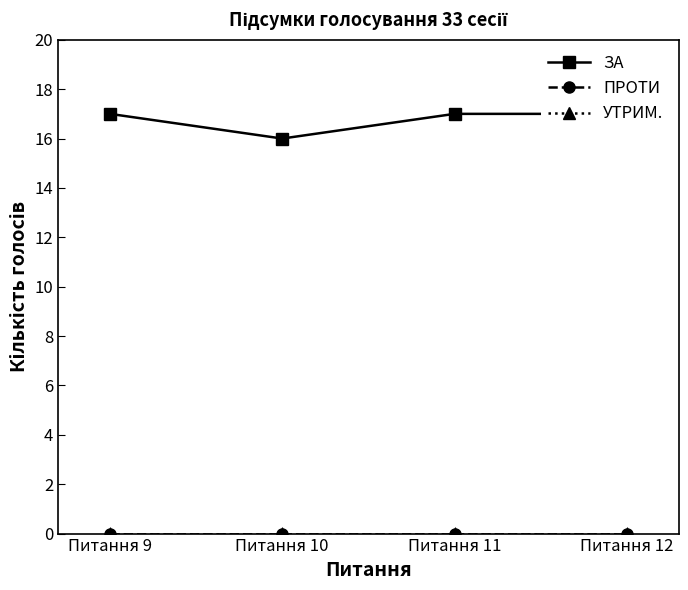

Which has a higher value, Питання 9 or Питання 10?

Питання 9